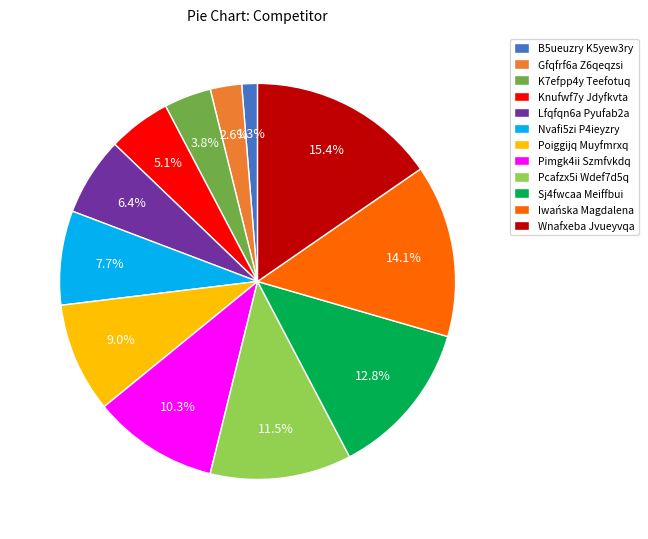

Combined, what portion of the pie is B5ueuzry K5yew3ry and Lfqfqn6a Pyufab2a?

7.7%